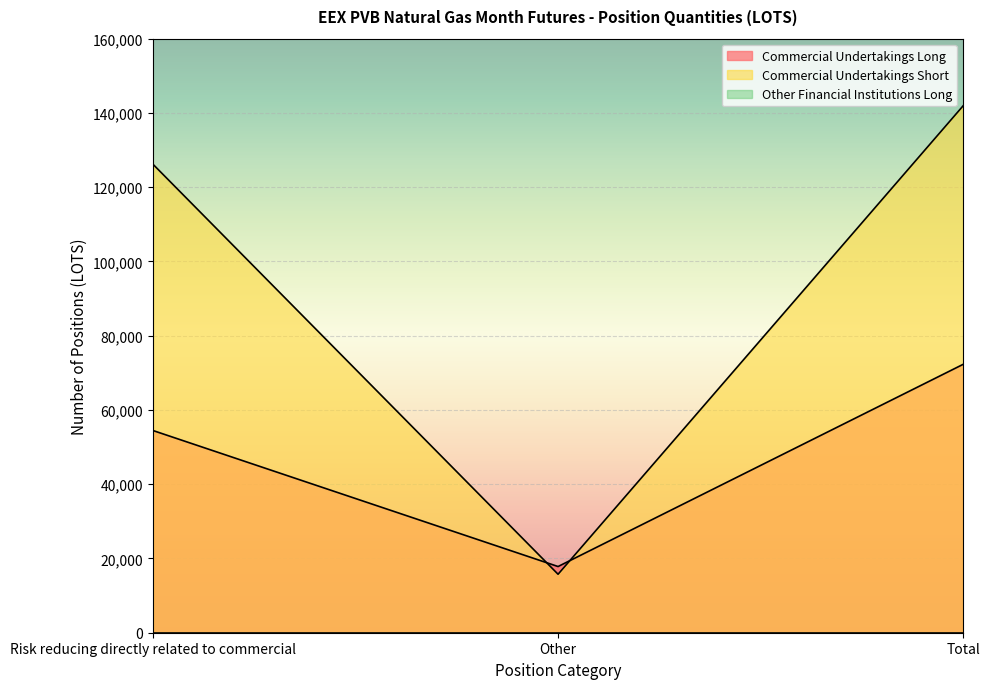

What is the value of the Commercial Undertakings Short point at the 3rd from the left?

141932